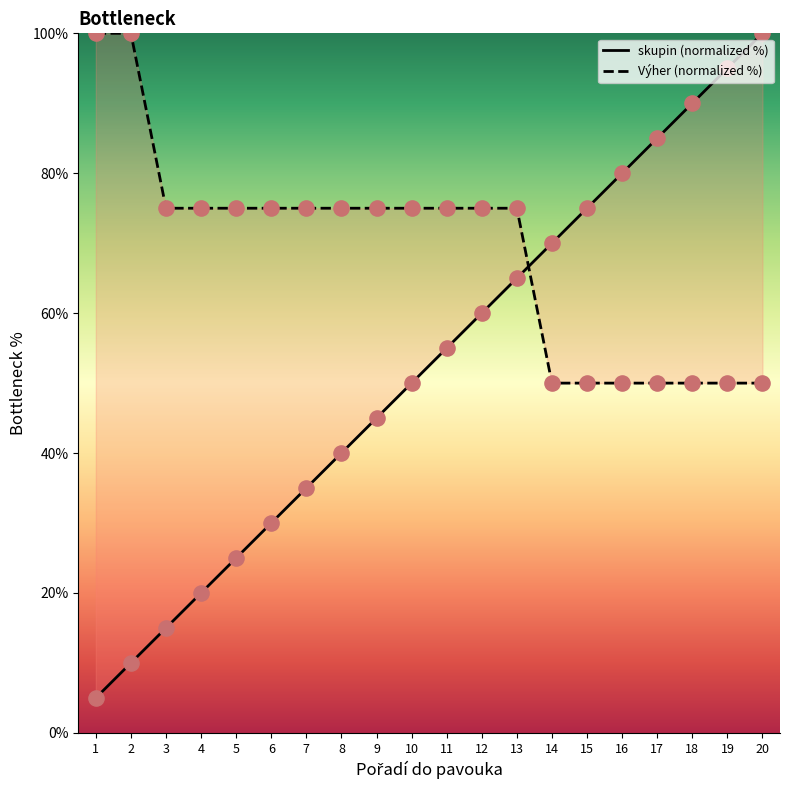

Which series reaches the minimum Y coordinate?

skupin